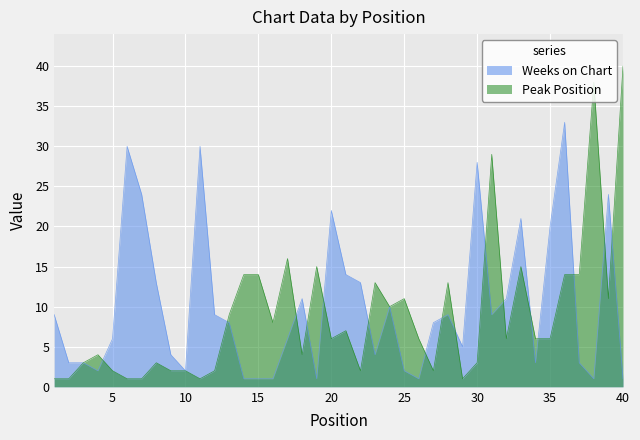

How many times do Weeks on Chart and Peak Position cross each other?

16